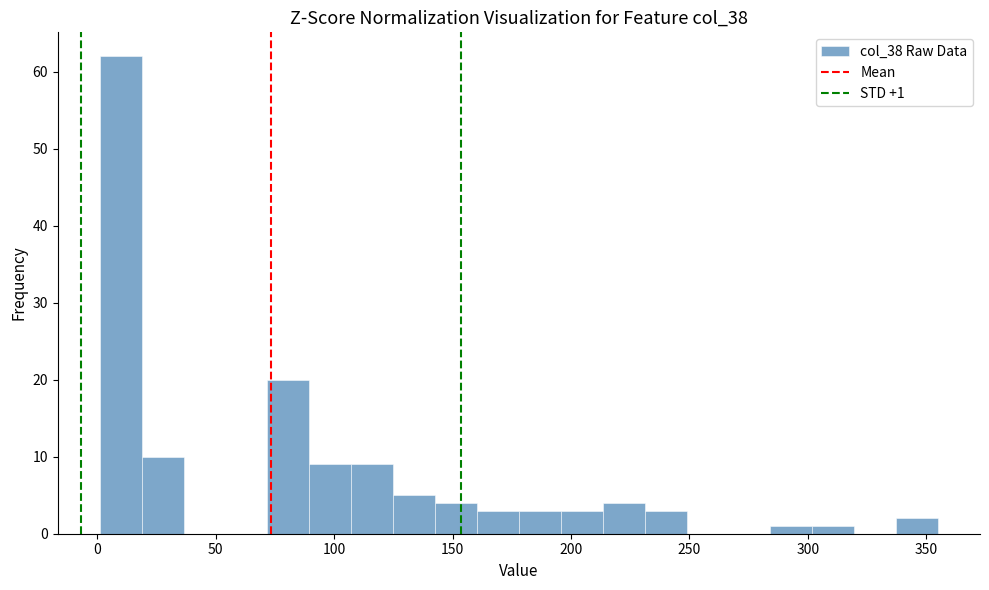

Read against the x-axis, roughly where is the centre of the tallest bar?

10